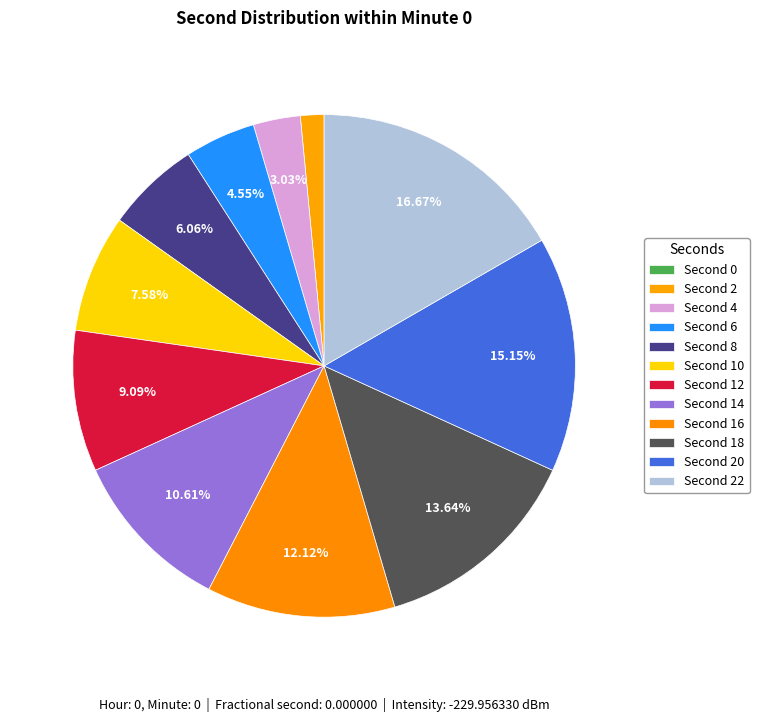

How many slices are in this pie chart?

12